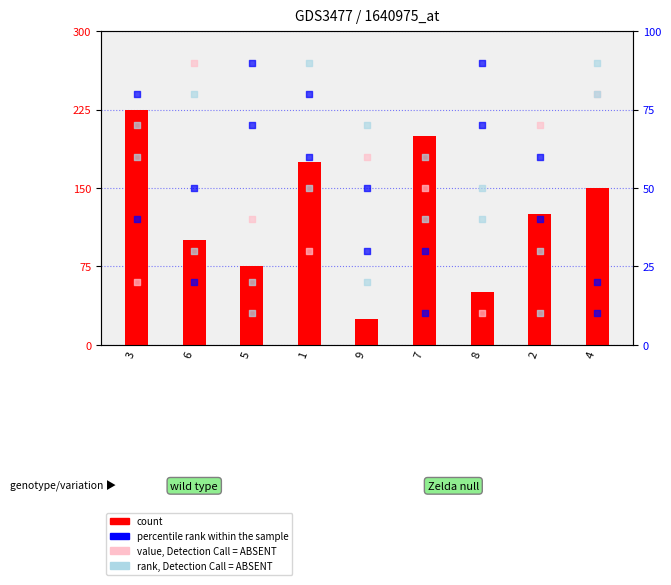

Is the value of percentile rank within the sample at 8 greater than the value of value, Detection Call = ABSENT at 8?

Yes